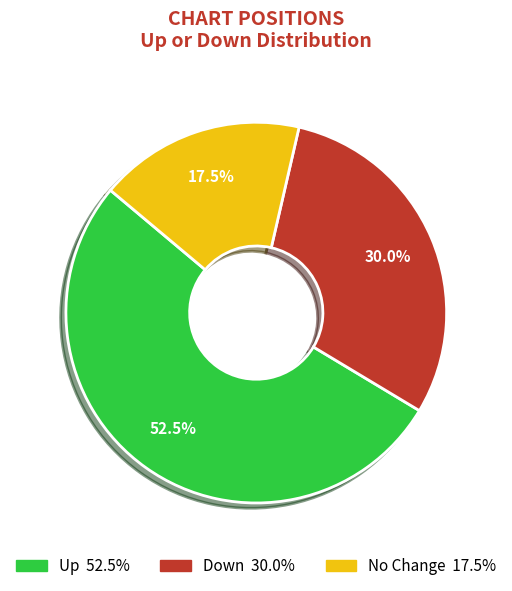

To the nearest percent, what is the difference between the largest and smallest slice percentages?

35%